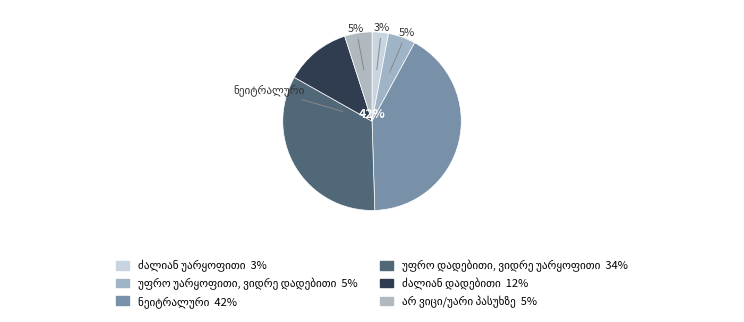

To the nearest percent, what is the average slice percentage?

17%